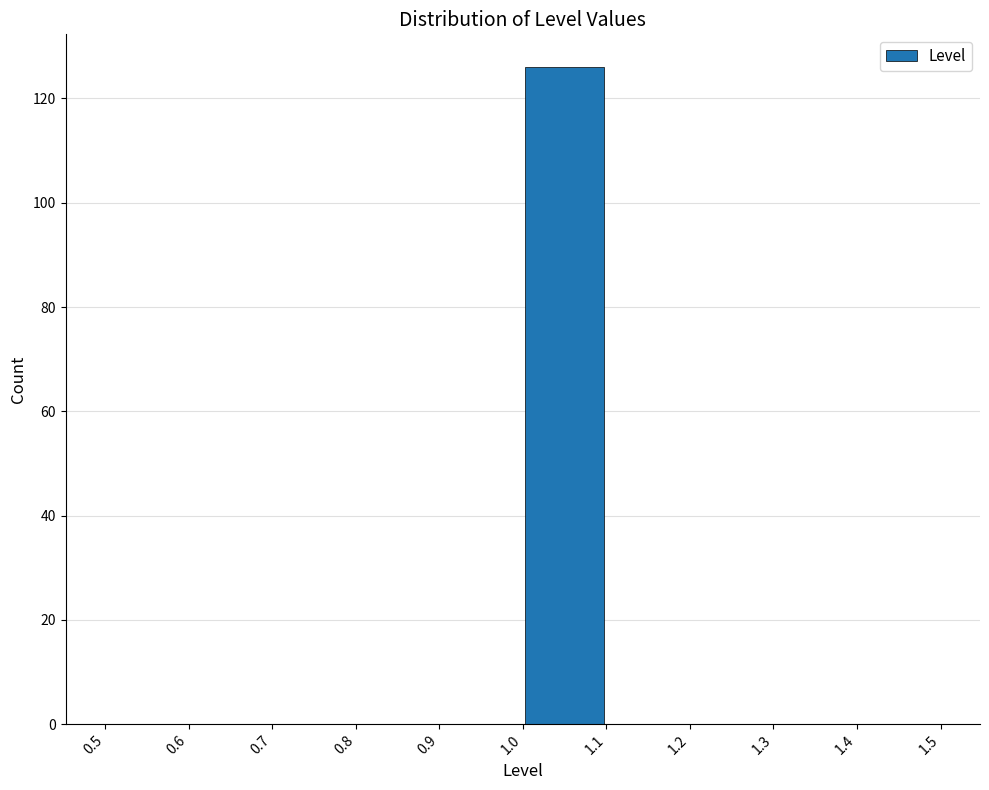

Which range on the x-axis has the tallest bar?

1.0 to 1.1